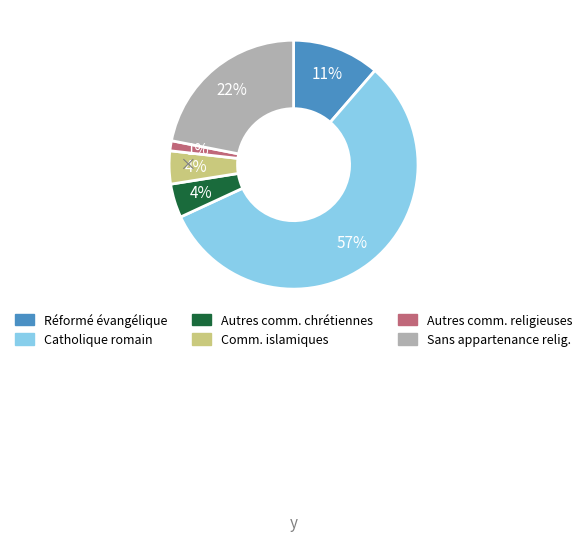

Does any single category account for the majority?

Yes